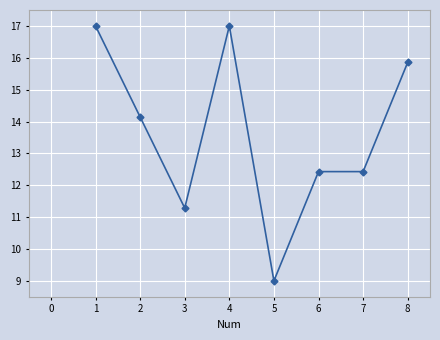

What is the ratio of the value at 7 to the value at 6?

1.0